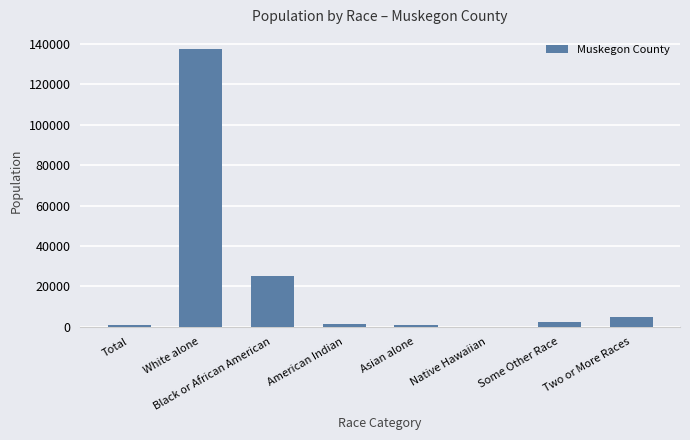

Which category has the highest value across all series?

White alone